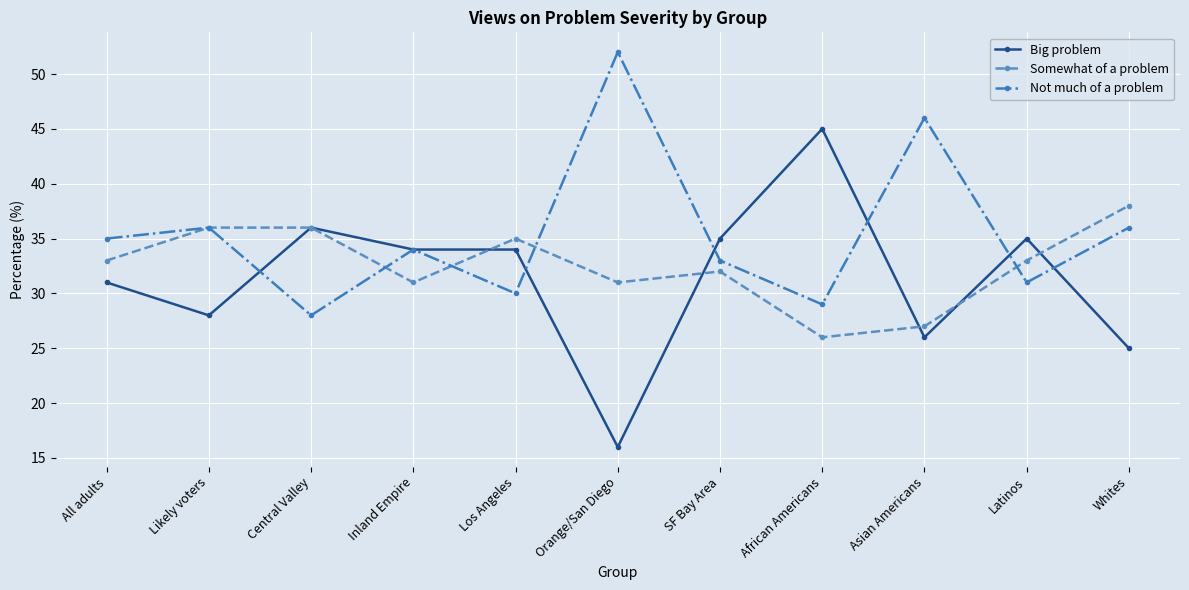

What is the difference between the Big problem values at African Americans and Inland Empire?

11